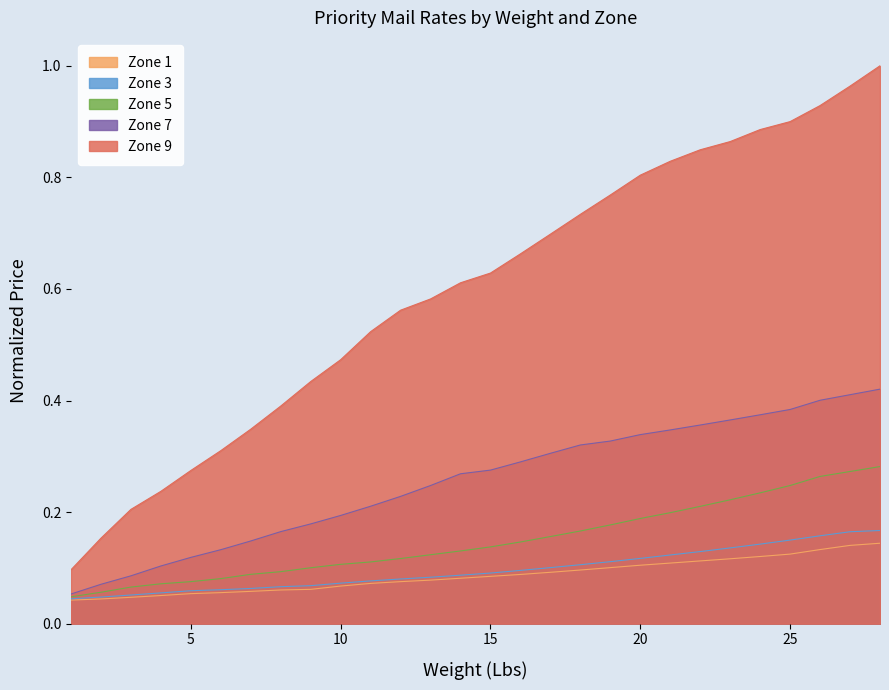

At which label is Zone 3 closest to 0?

1